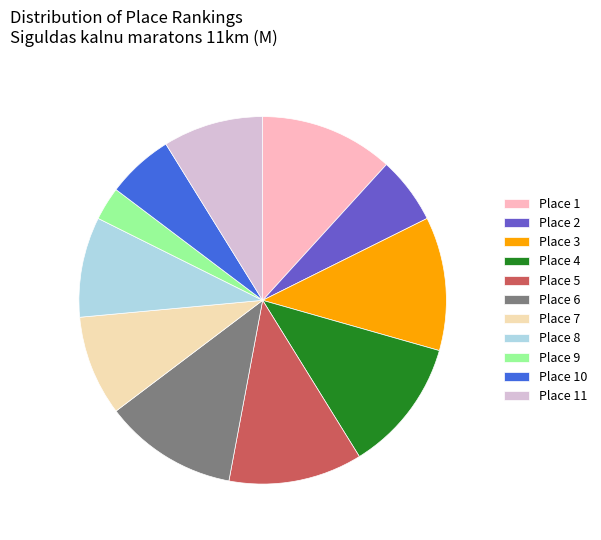

What is the ratio of the value at Place 10 to the value at Place 11?

0.7